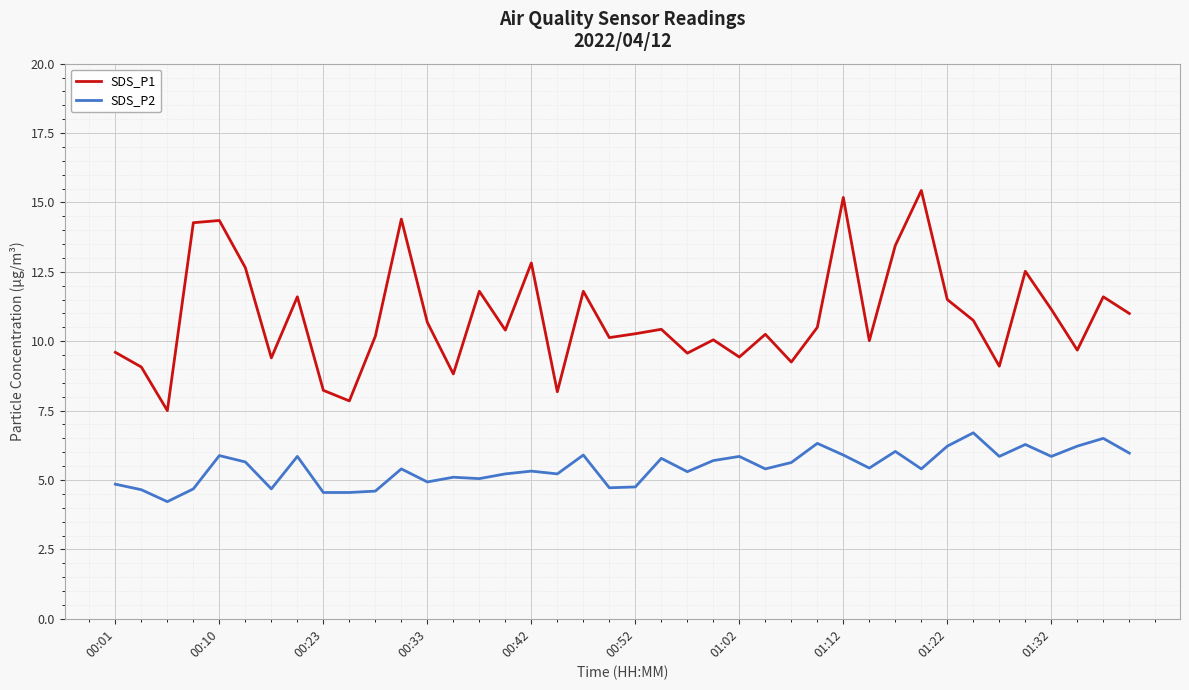

List the series in order of their peak value, highest first.

SDS_P1, SDS_P2